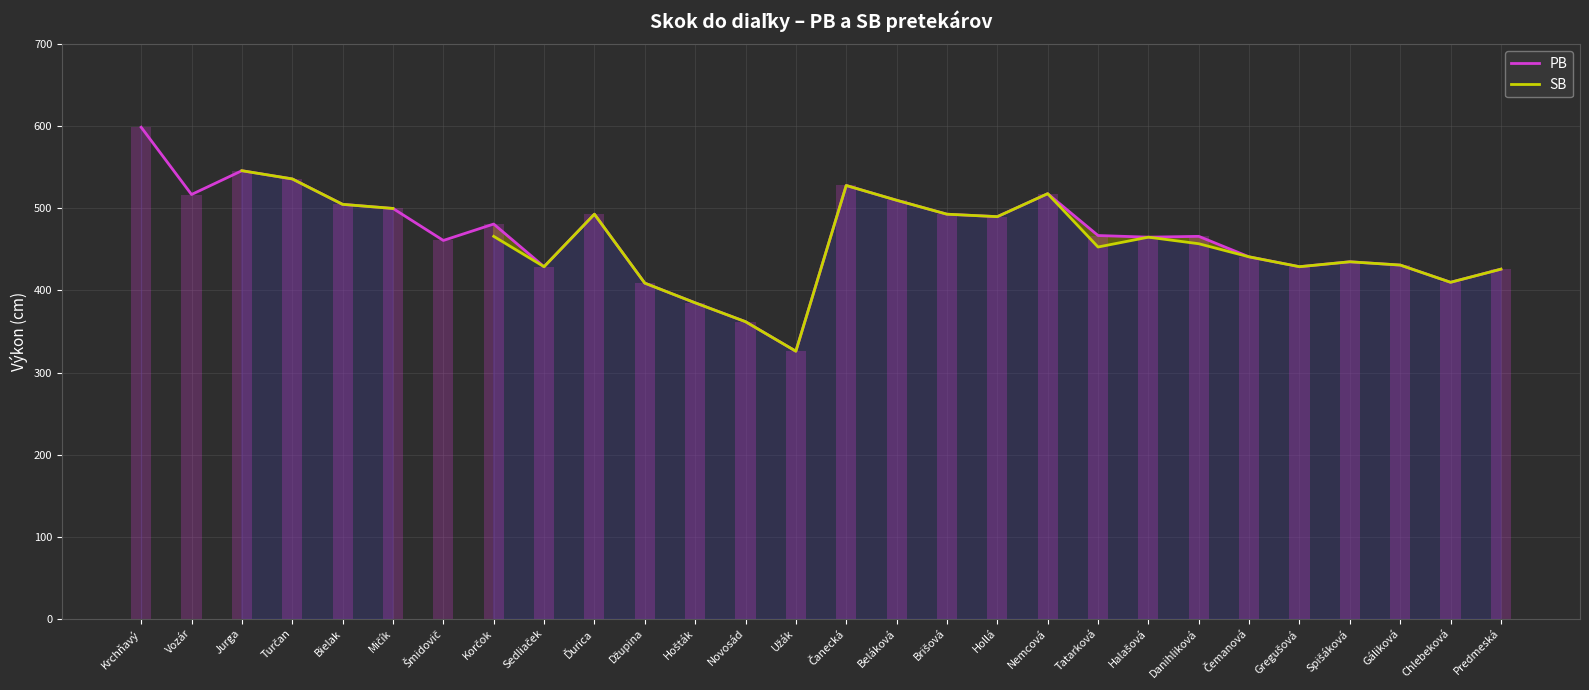

List the series in order of their peak value, highest first.

PB, SB